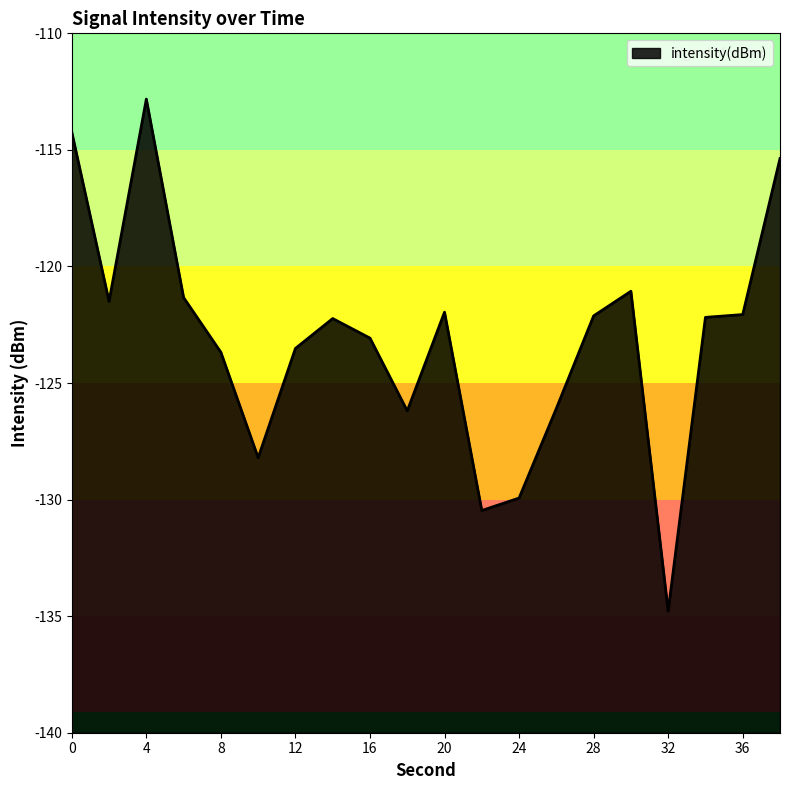

What is the value of the 17th point from the left?

-134.8